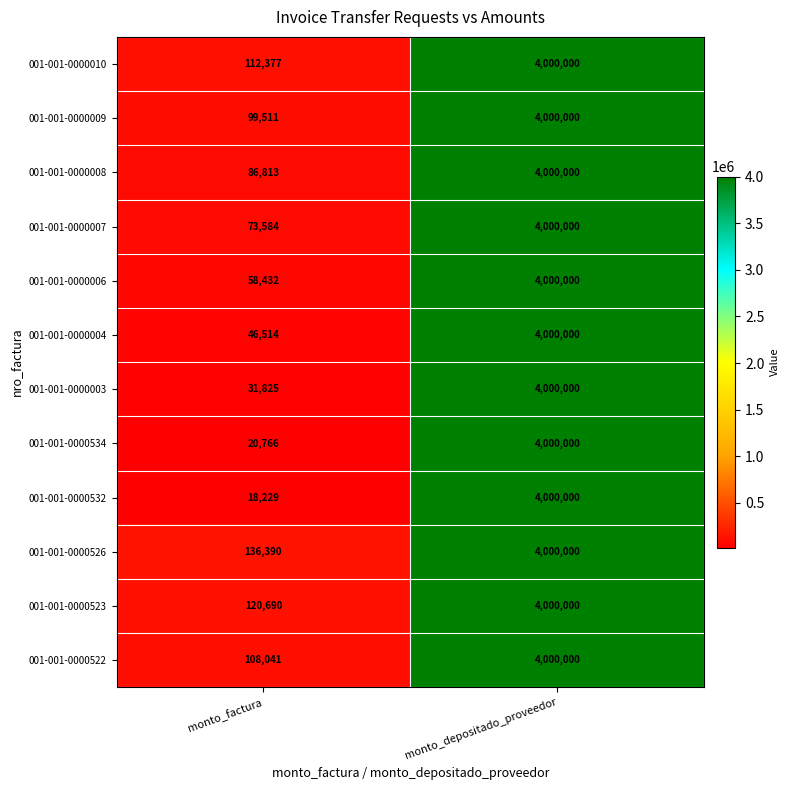

The value of 001-001-0000523 at monto_factura is 120690. True or false?

True